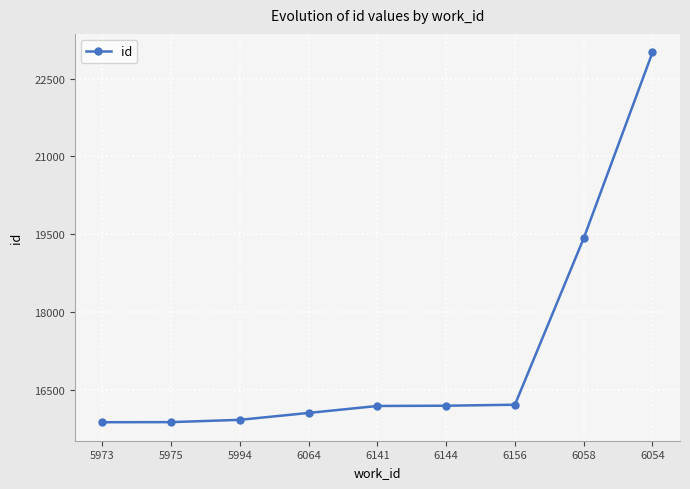

Count the number of data series in this chart.

1